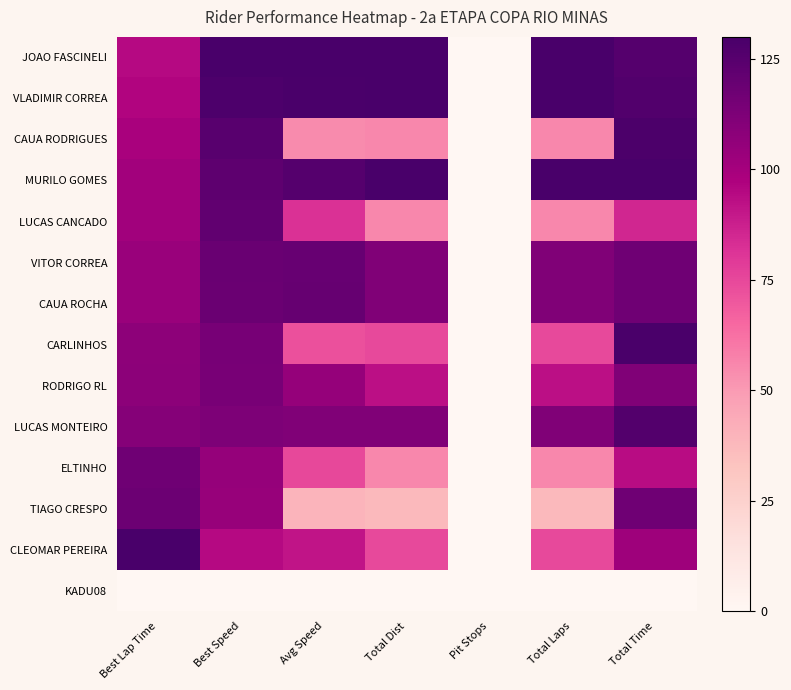

Reading right to left, transcribe all the data shown in this chart.

JOAO FASCINELI: Total Time=125.8	Total Laps=130.0	Pit Stops=0.0	Total Dist=130.0	Avg Speed=130.0	Best Speed=130.0	Best Lap Time=94.8
VLADIMIR CORREA: Total Time=126.5	Total Laps=130.0	Pit Stops=0.0	Total Dist=130.0	Avg Speed=129.3	Best Speed=128.1	Best Lap Time=96.2
CAUA RODRIGUES: Total Time=129.0	Total Laps=55.7	Pit Stops=0.0	Total Dist=55.7	Avg Speed=54.4	Best Speed=124.5	Best Lap Time=99.0
MURILO GOMES: Total Time=130.0	Total Laps=130.0	Pit Stops=0.0	Total Dist=130.0	Avg Speed=125.8	Best Speed=122.5	Best Lap Time=100.6
LUCAS CANCADO: Total Time=85.6	Total Laps=55.7	Pit Stops=0.0	Total Dist=55.7	Avg Speed=81.8	Best Speed=121.8	Best Lap Time=101.2
VITOR CORREA: Total Time=117.2	Total Laps=111.4	Pit Stops=0.0	Total Dist=111.4	Avg Speed=119.7	Best Speed=118.8	Best Lap Time=103.7
CAUA ROCHA: Total Time=117.0	Total Laps=111.4	Pit Stops=0.0	Total Dist=111.4	Avg Speed=119.9	Best Speed=118.4	Best Lap Time=104.1
CARLINHOS: Total Time=129.0	Total Laps=74.3	Pit Stops=0.0	Total Dist=74.3	Avg Speed=72.5	Best Speed=114.6	Best Lap Time=107.5
RODRIGO RL: Total Time=111.4	Total Laps=92.9	Pit Stops=0.0	Total Dist=92.9	Avg Speed=104.9	Best Speed=113.9	Best Lap Time=108.1
LUCAS MONTEIRO: Total Time=126.0	Total Laps=111.4	Pit Stops=0.0	Total Dist=111.4	Avg Speed=111.2	Best Speed=112.3	Best Lap Time=109.8
ELTINHO: Total Time=93.7	Total Laps=55.7	Pit Stops=0.0	Total Dist=55.7	Avg Speed=74.8	Best Speed=105.1	Best Lap Time=117.3
TIAGO CRESPO: Total Time=117.2	Total Laps=37.1	Pit Stops=0.0	Total Dist=37.1	Avg Speed=39.9	Best Speed=104.6	Best Lap Time=117.9
CLEOMAR PEREIRA: Total Time=102.5	Total Laps=74.3	Pit Stops=0.0	Total Dist=74.3	Avg Speed=91.2	Best Speed=94.8	Best Lap Time=130.0
KADU08: Total Time=0.0	Total Laps=0.0	Pit Stops=0.0	Total Dist=0.0	Avg Speed=0.0	Best Speed=0.0	Best Lap Time=0.0